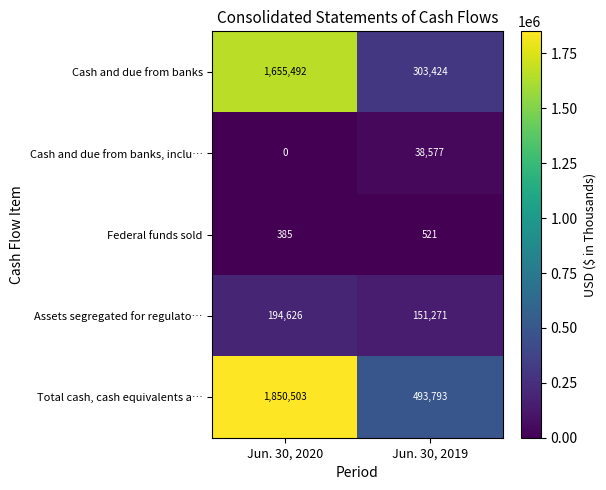

True or false: Total cash, cash equivalents a… has a value of 742756 at Jun. 30, 2020.

False